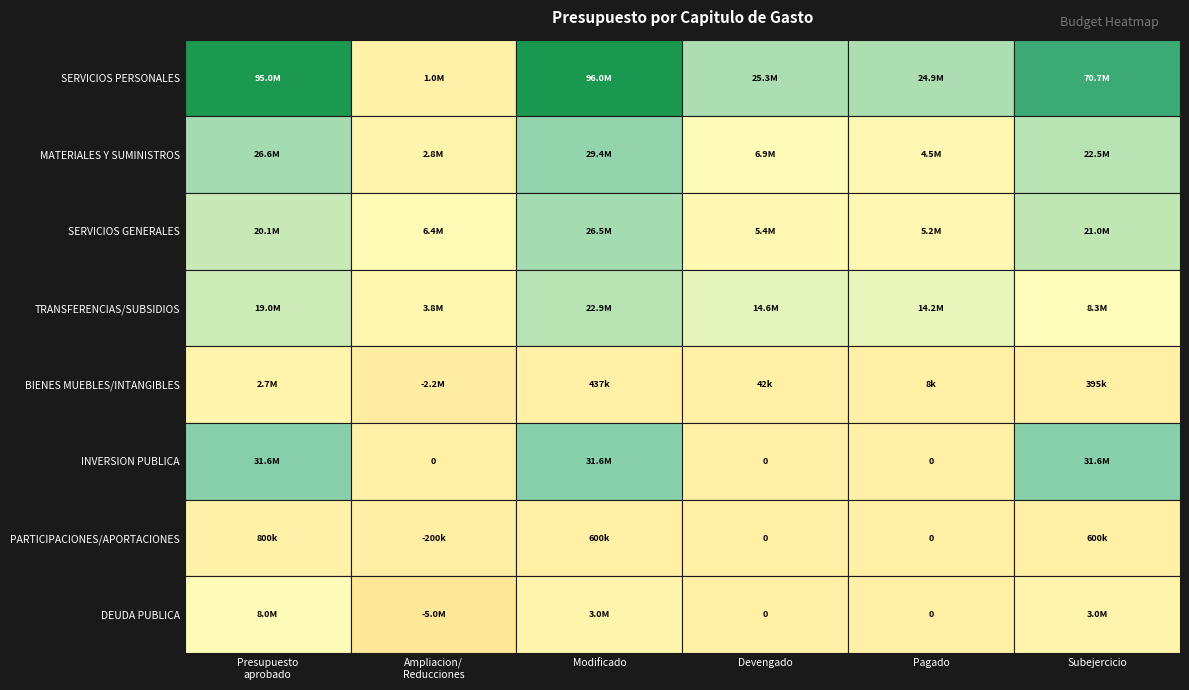

List the series in order of their peak value, highest first.

SERVICIOS PERSONALES, INVERSION PUBLICA, MATERIALES Y SUMINISTROS, SERVICIOS GENERALES, TRANSFERENCIAS/SUBSIDIOS, DEUDA PUBLICA, BIENES MUEBLES/INTANGIBLES, PARTICIPACIONES/APORTACIONES